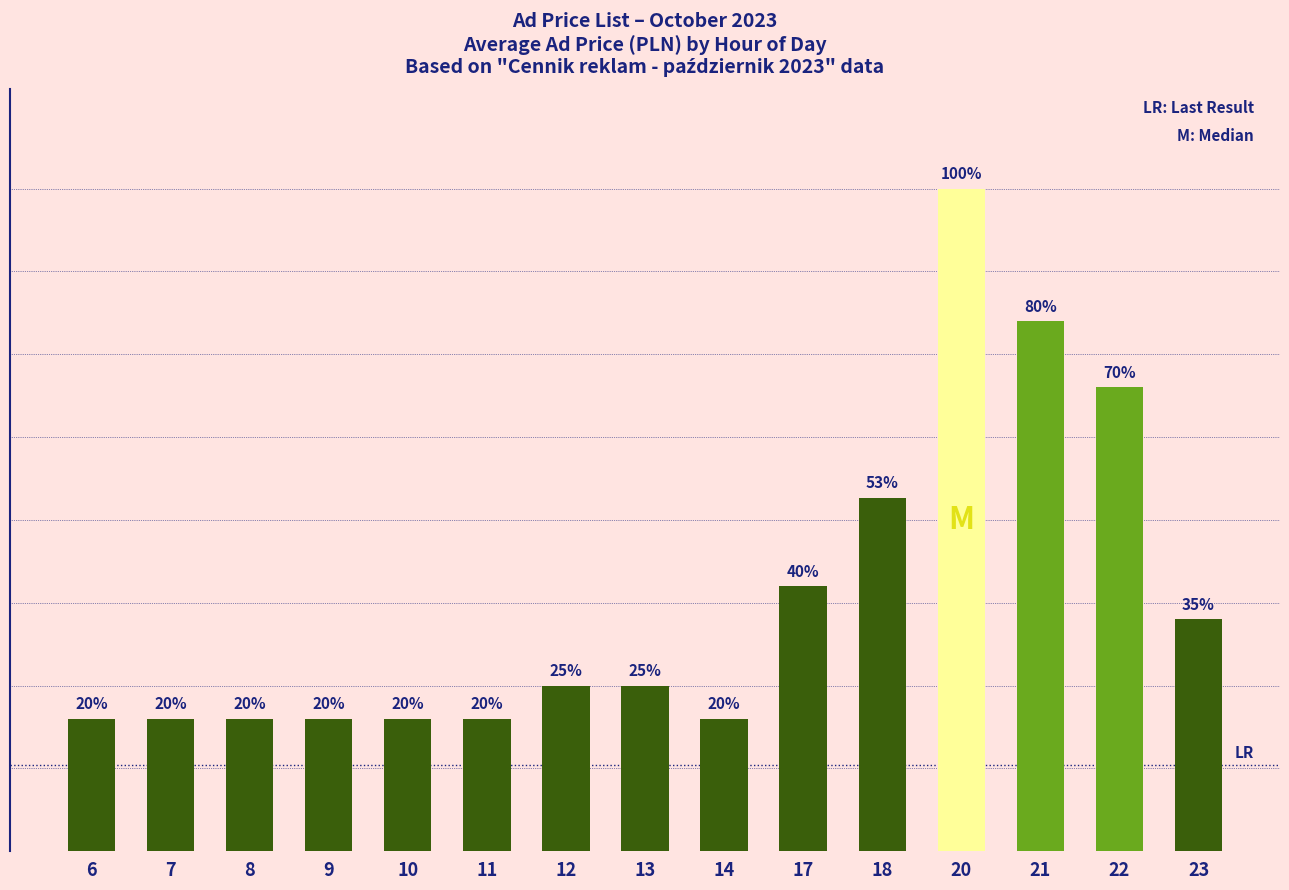

Where is the data nearest to the value 3600?

18